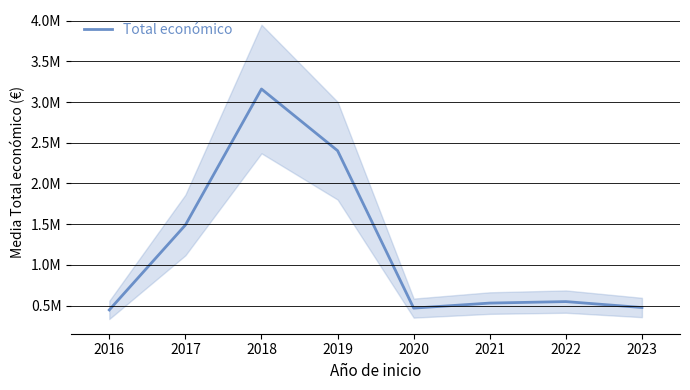

What value does the data have at 2019?

2402576.4